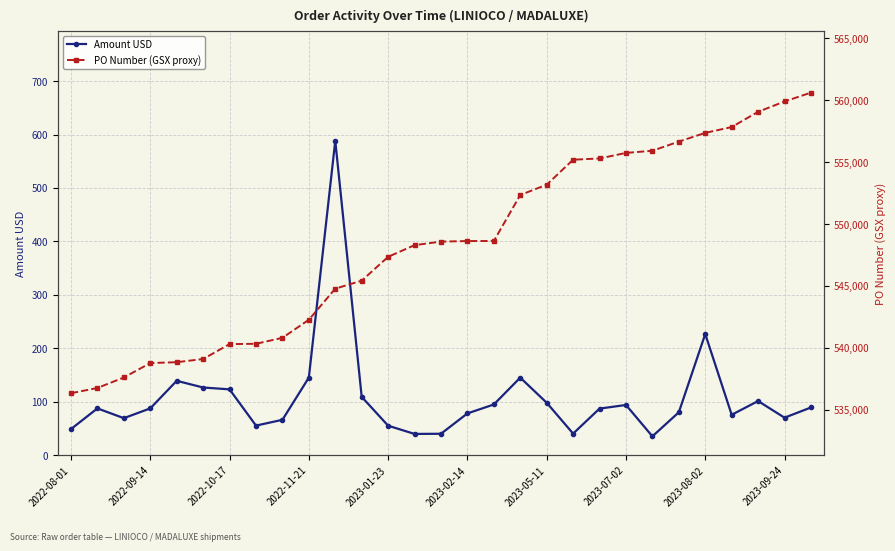

Which series has the largest total across all categories?

PO Number (GSX proxy)